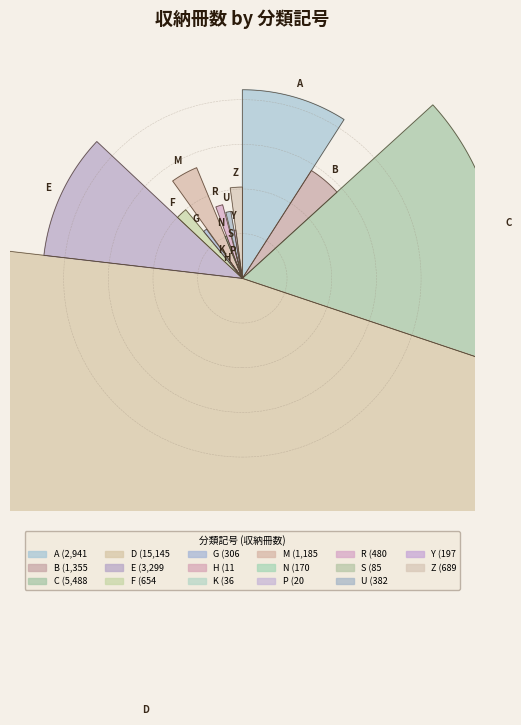

Does any single category account for the majority?

No